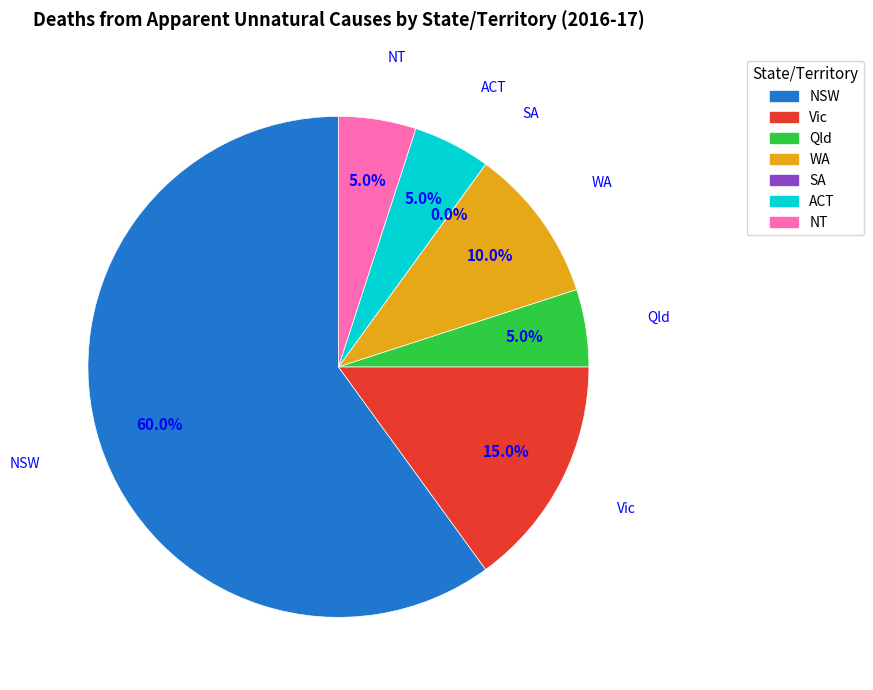

True or false: ACT accounts for 5% of the total.

True